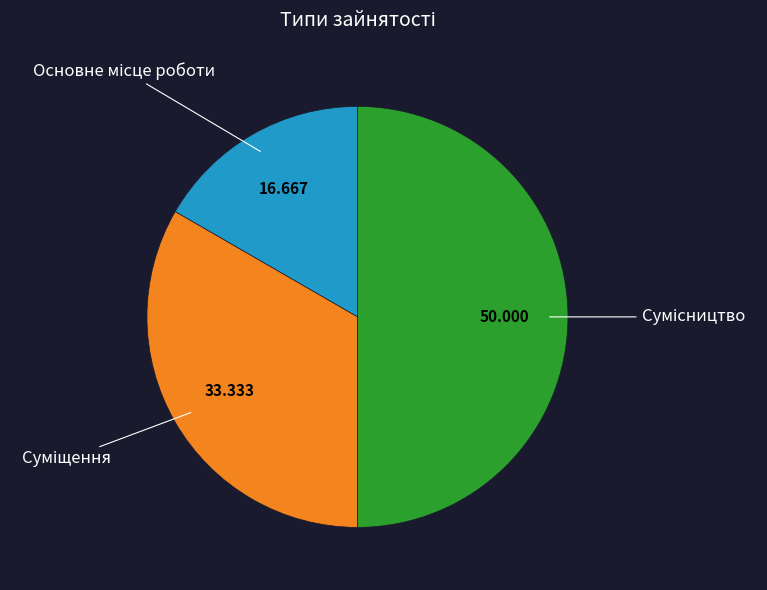

Count the number of slices in the pie.

3